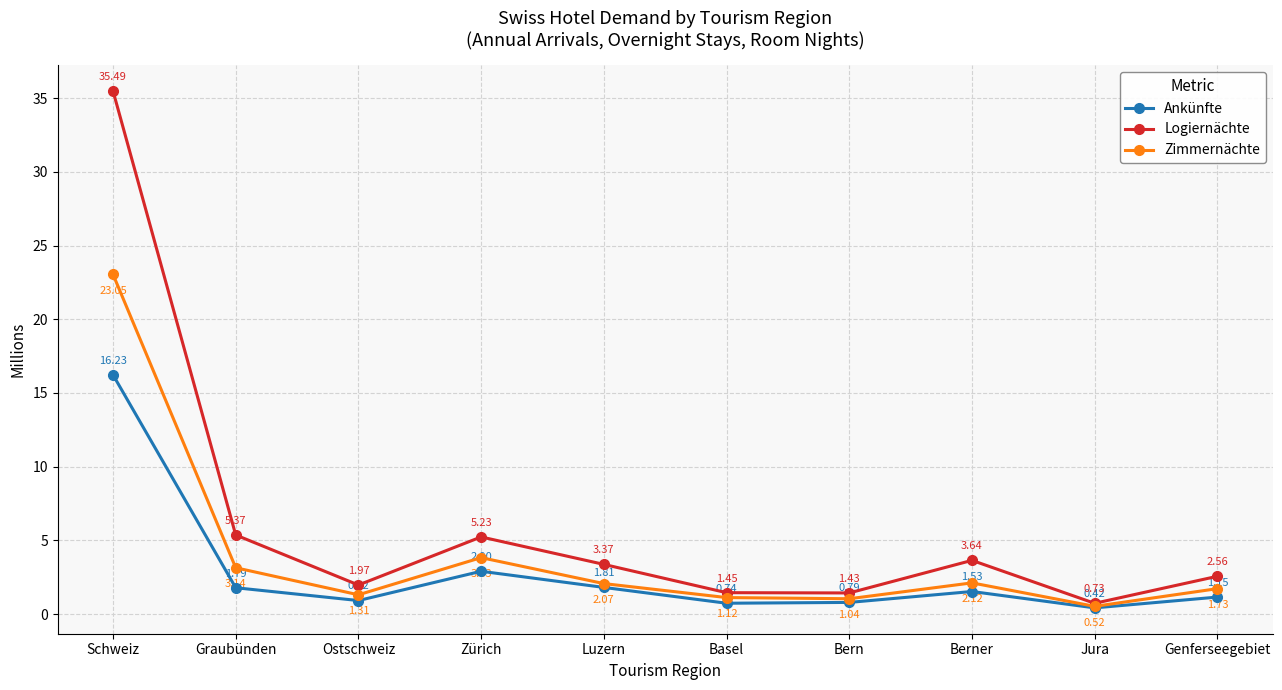

Which series changed the most between Bern and Berner?

Logiernächte